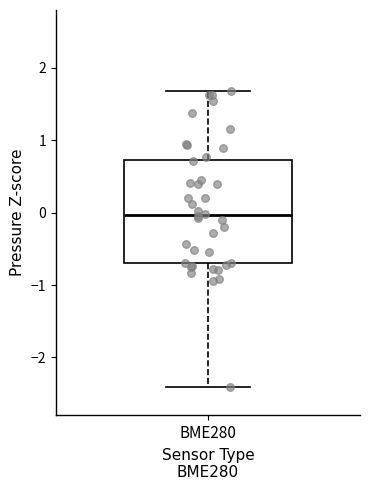

Where is the lower edge of the box for BME280 on the y-axis? The values are not printed on the chart, so give them approximately, as read against the axis.

-0.7